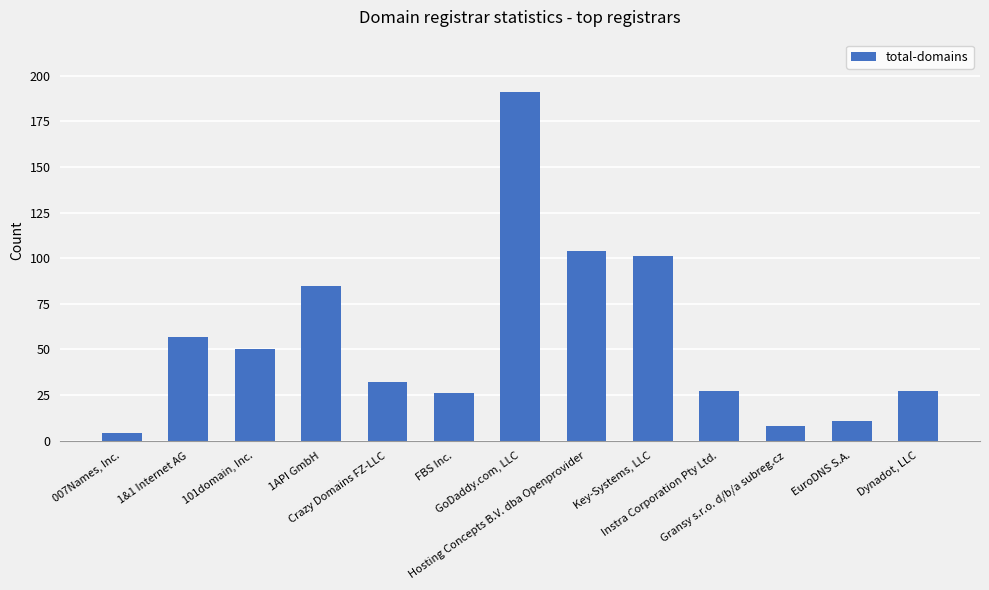

Where does the data first go above 32?

1&1 Internet AG